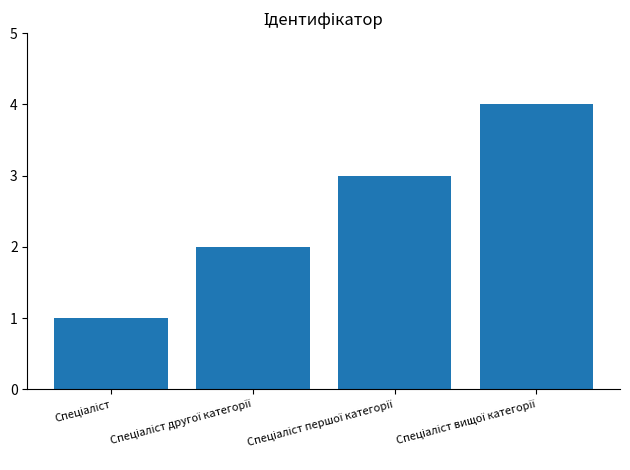

What is the sum of all values?

10